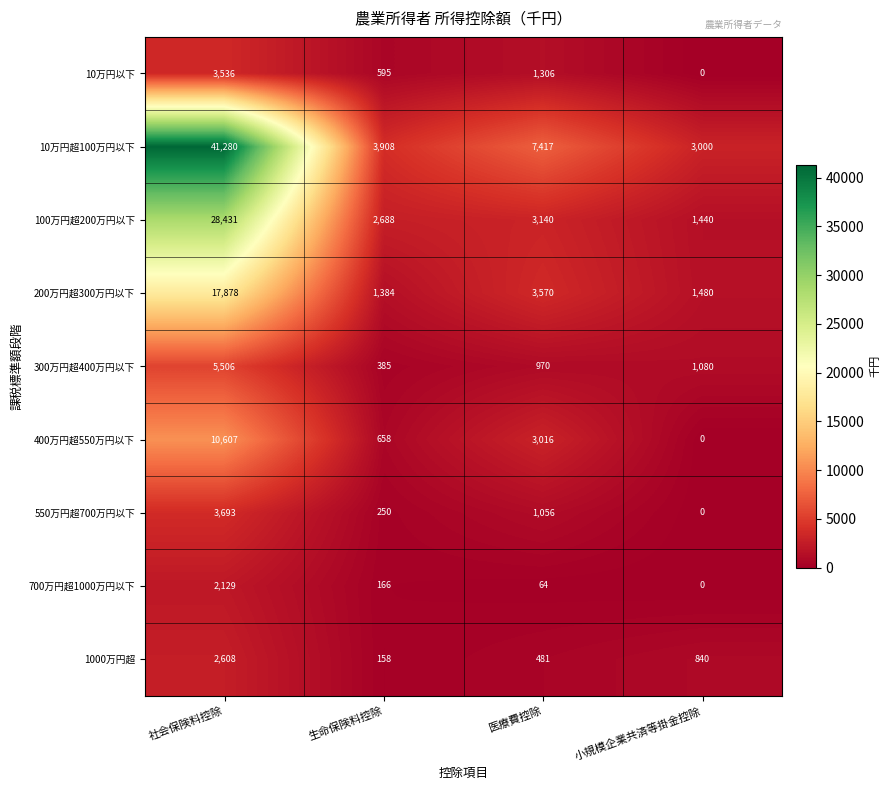

What value does the 400万円超550万円以下 series have at 医療費控除, to the nearest 50?

3000